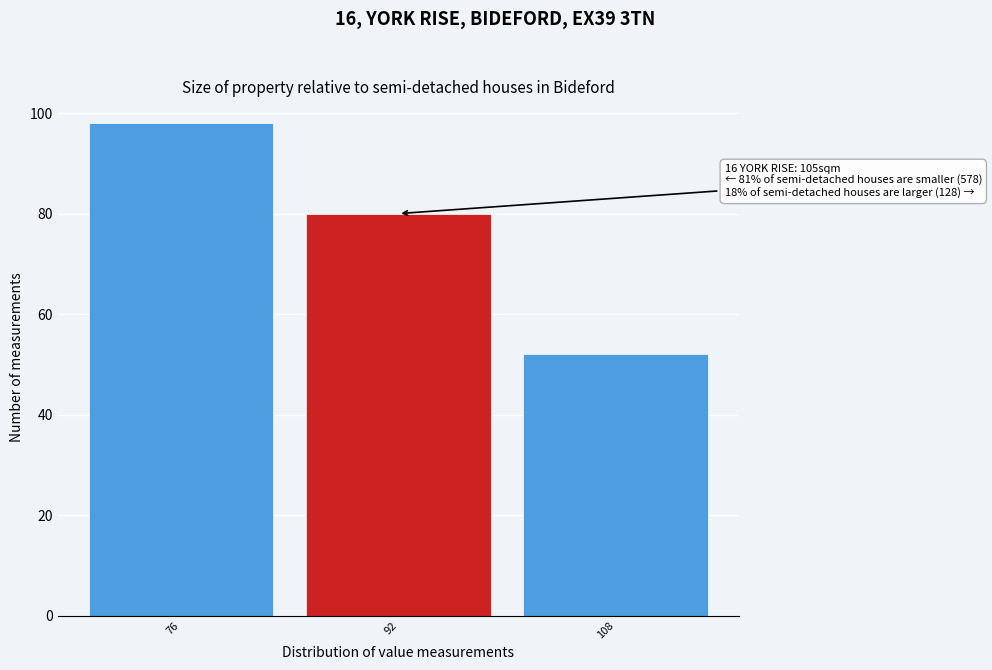

Reading right to left, transcribe all the data shown in this chart.

52	80	98